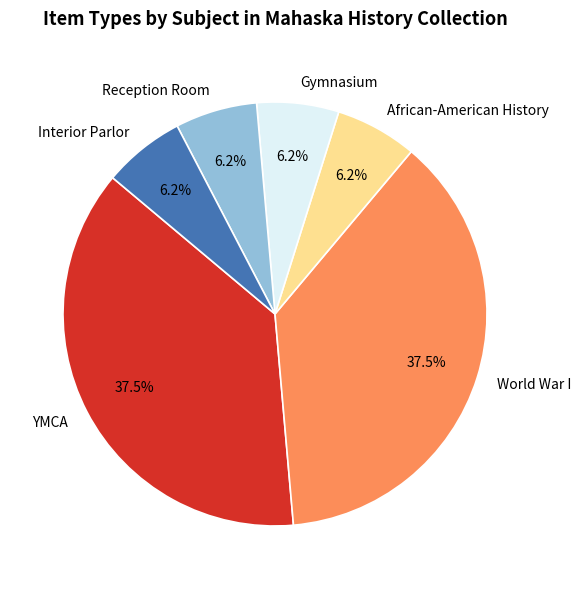

How many segments does this pie chart have?

6